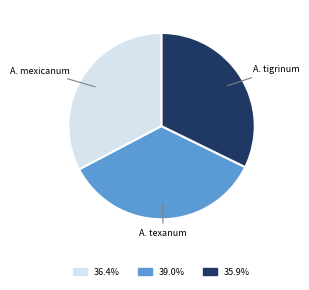

Is there a majority slice in this chart?

No